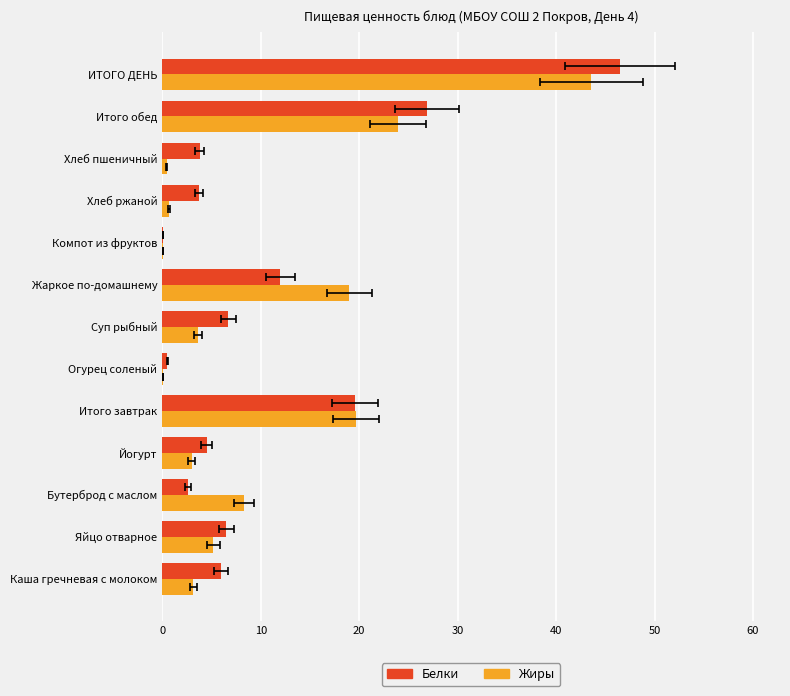

Is the value of Жиры at Итого обед greater than the value of Белки at Хлеб пшеничный?

Yes